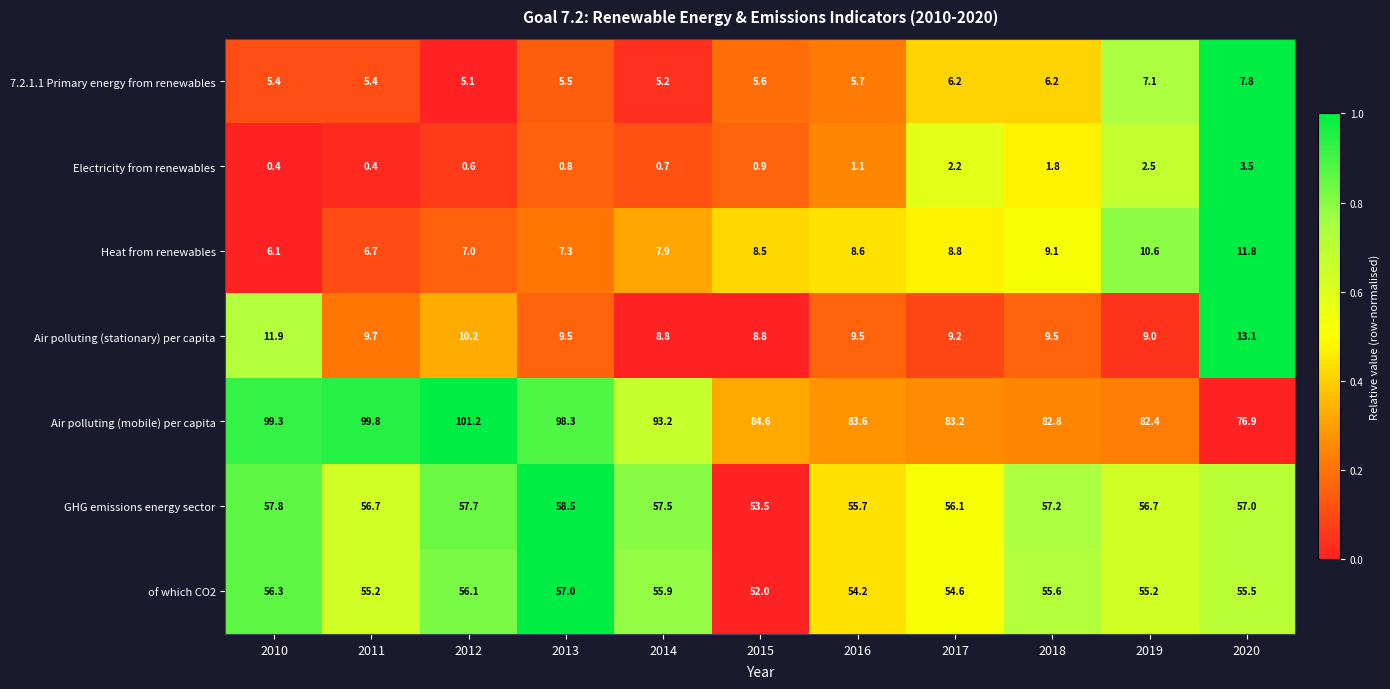

What is the minimum value for Air polluting (stationary) per capita?

8.8